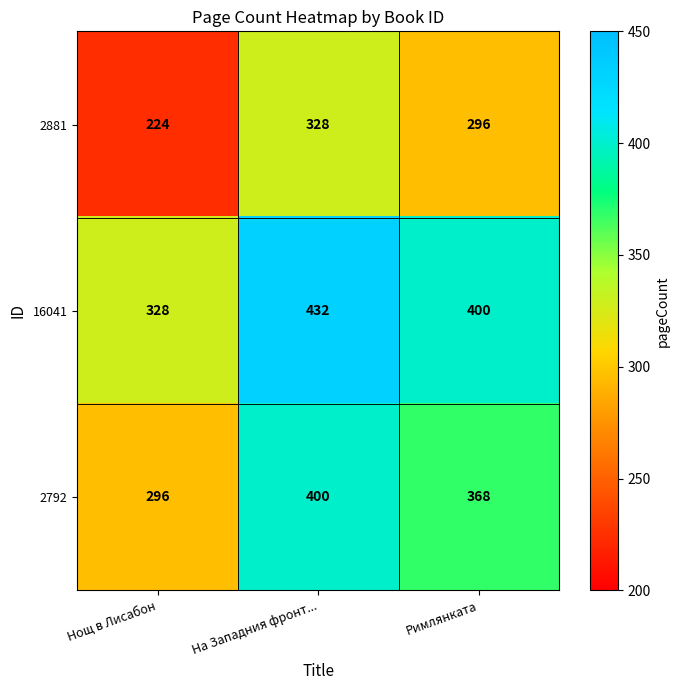

At how many categories does at least one series exceed 267?

3